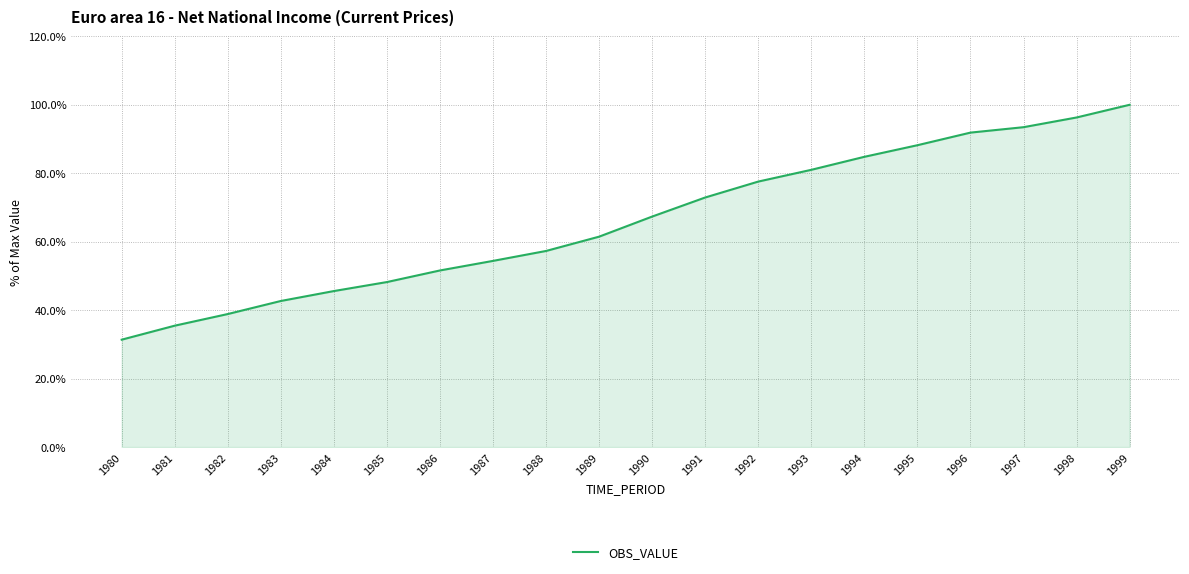

How many series are shown in this chart?

1